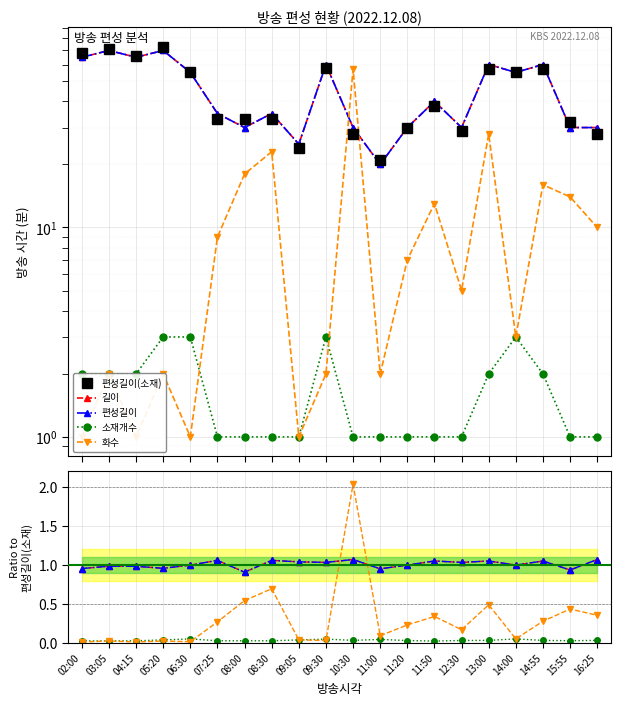

True or false: 편성길이(소재) and 편성길이 intersect in this chart.

False